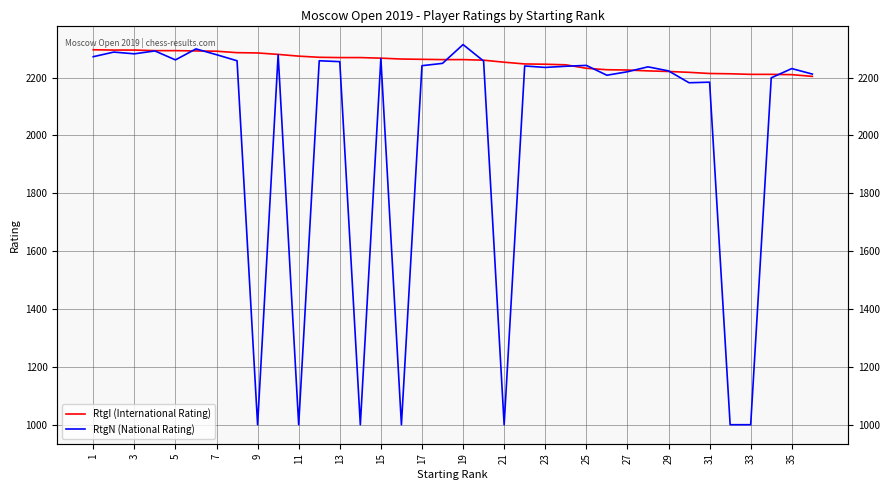

Which has a higher value, 1 or 11?

1